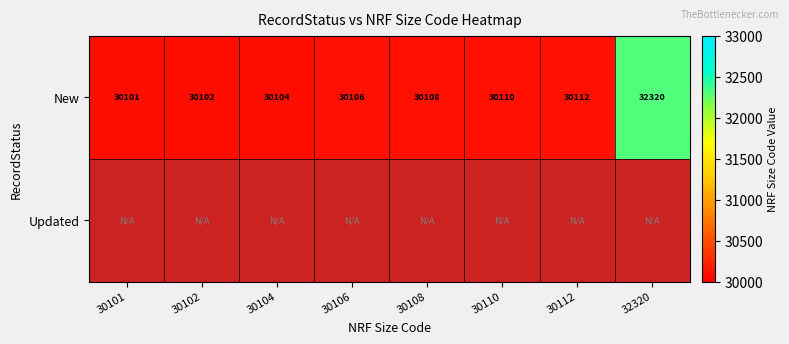

The New series shows 7868 at 30112. True or false?

False